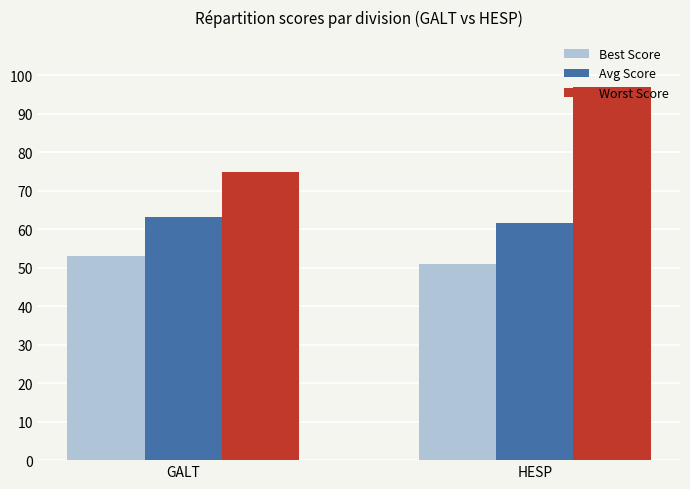

What is the sum of the Avg Score values at GALT and HESP?

124.8